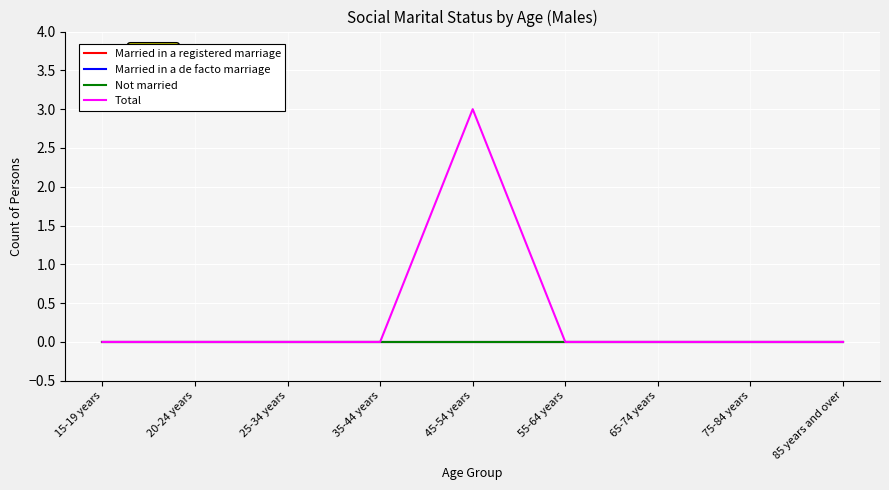

How many lines are shown in the chart?

4